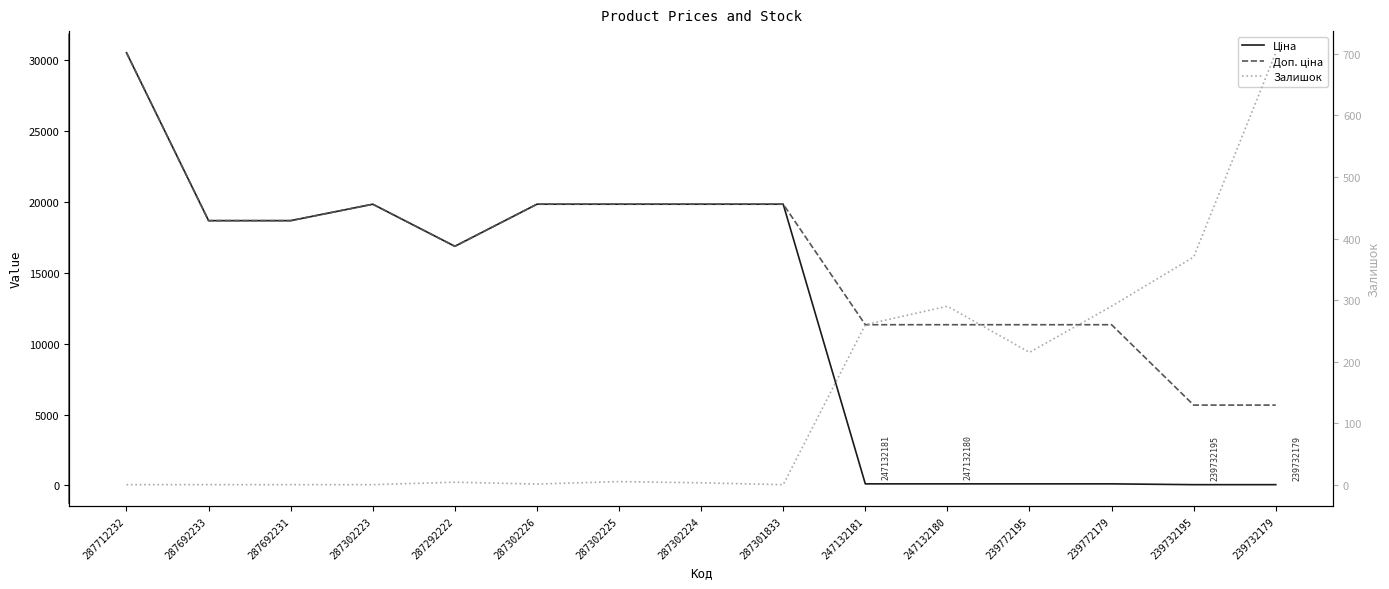

Rank the series at 239732195 from lowest to highest value.

Ціна, Залишок, Доп. ціна